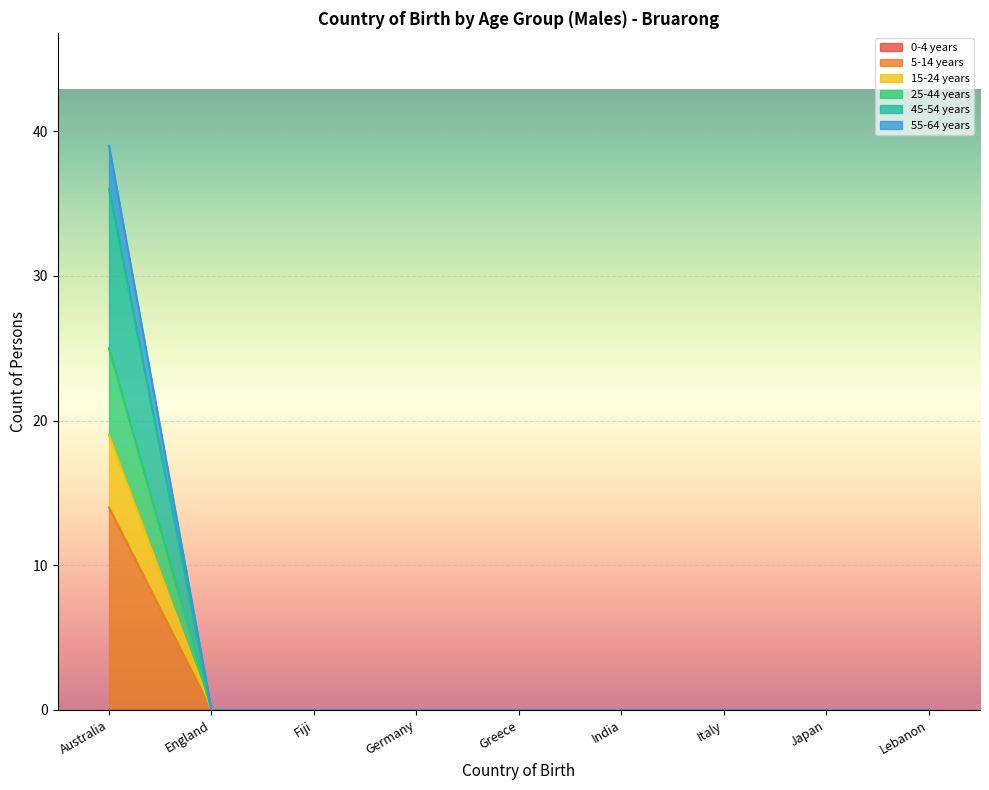

Count the number of categories in the chart.

9